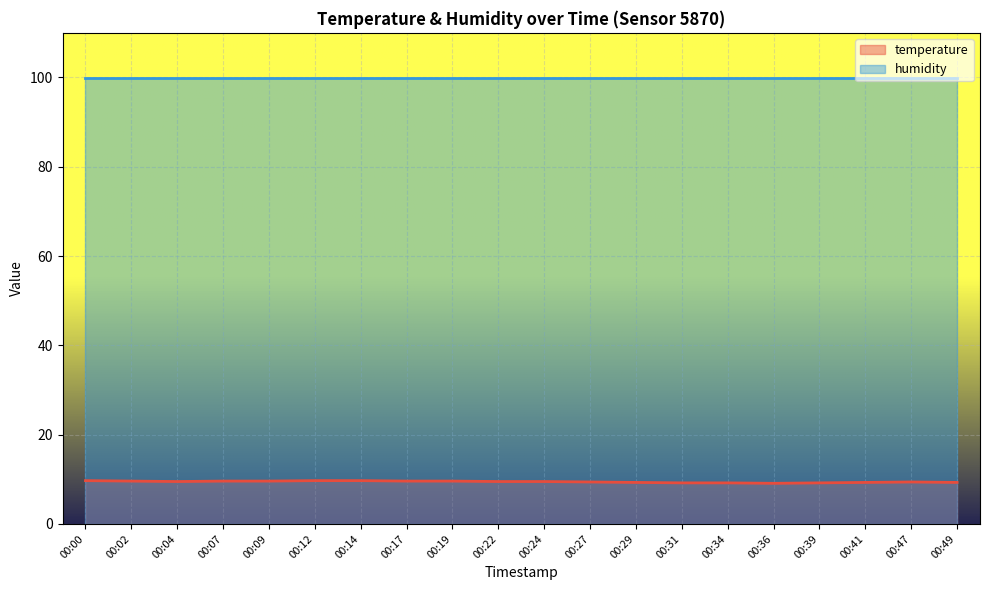

True or false: the data has more than 0 interior local peaks.

True